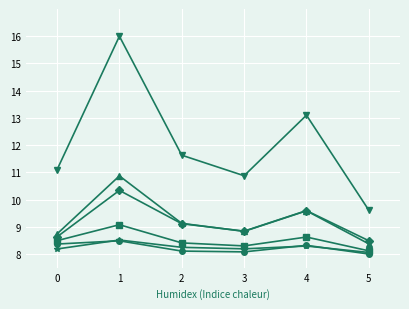

How many lines are shown in the chart?

6